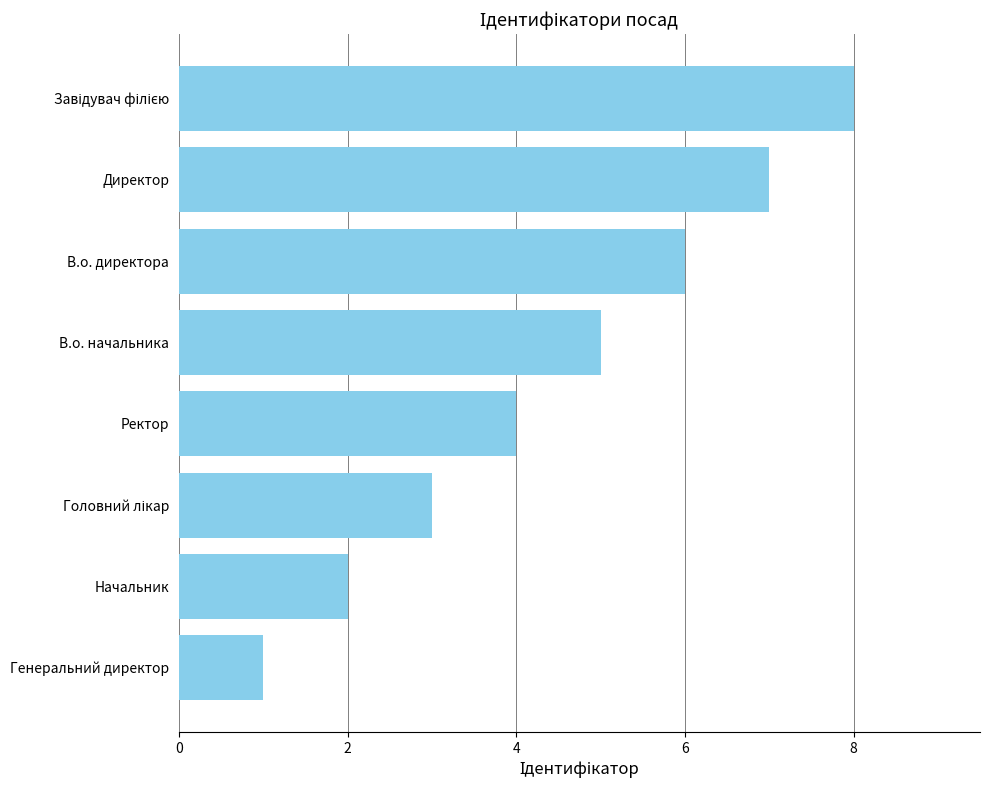

How many categories are shown in the chart?

8